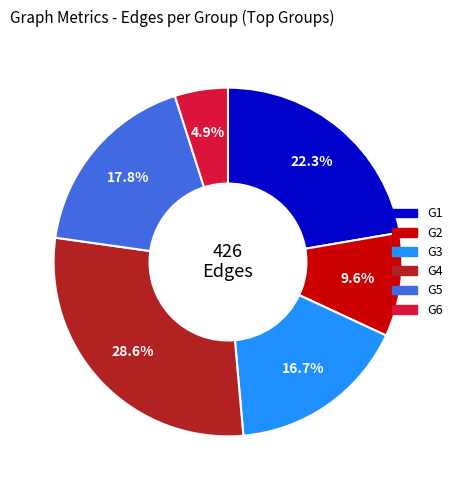

Is there a majority slice in this chart?

No